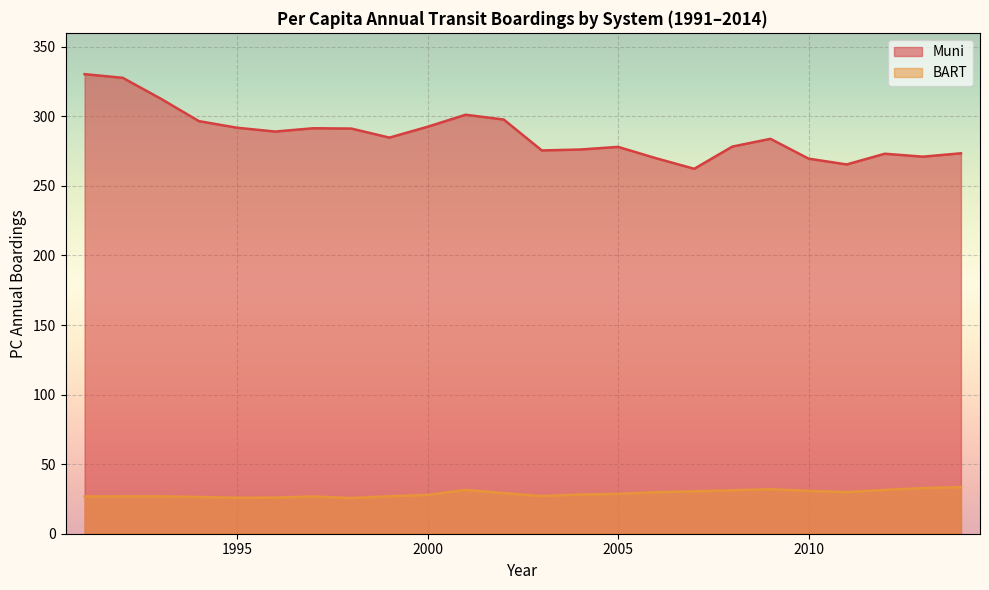

True or false: BART and Muni cross at least once.

False